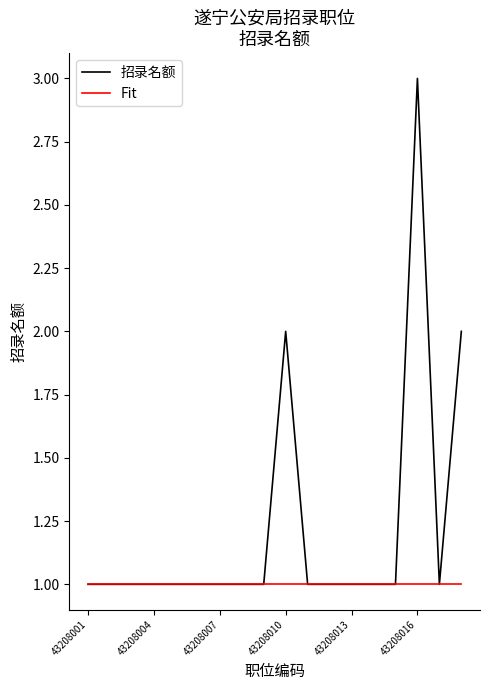

What is the maximum value for 招录名额?

3